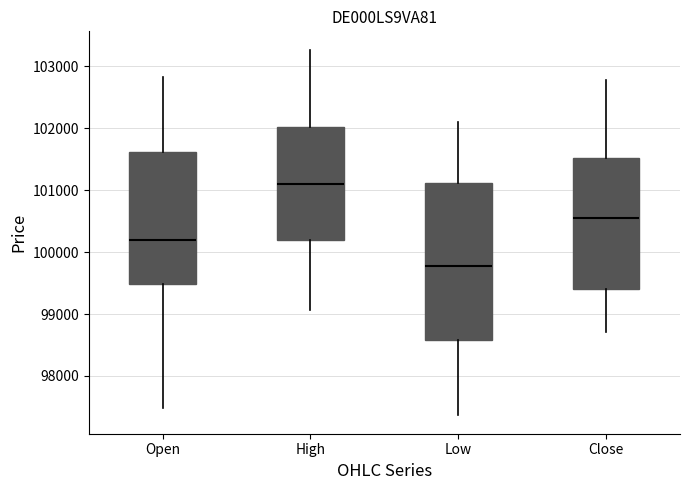

Where does the lower whisker of the box for High end on the y-axis? The values are not printed on the chart, so give them approximately, as read against the axis.

99100